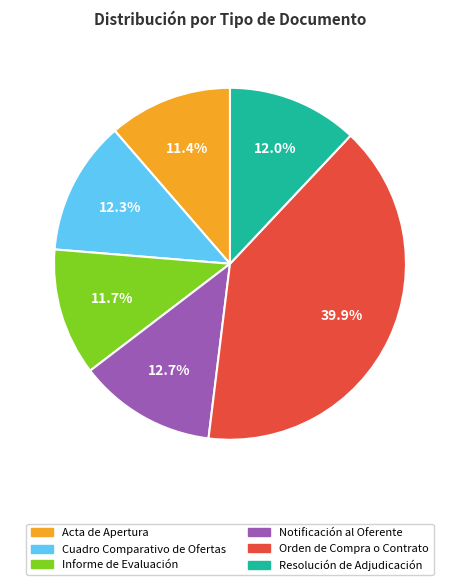

The Acta de Apertura slice represents 11% of the pie. True or false?

True